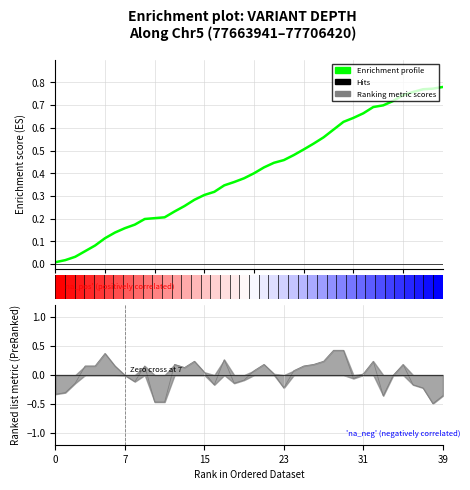

At which category does the chart reach its peak across all series?

28